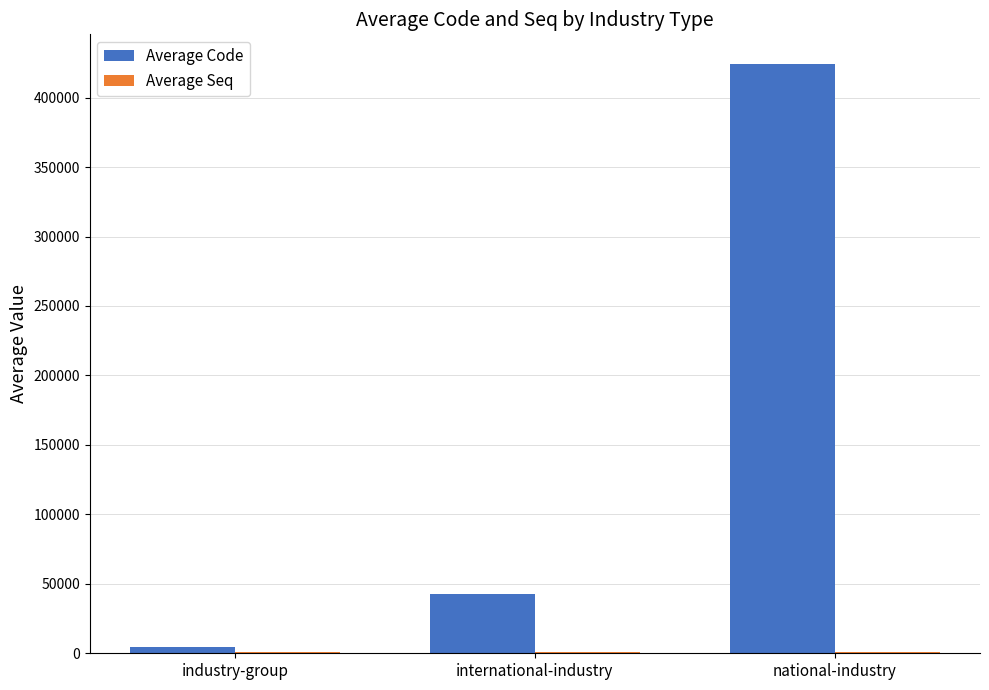

What is the greatest value displayed?

424342.0